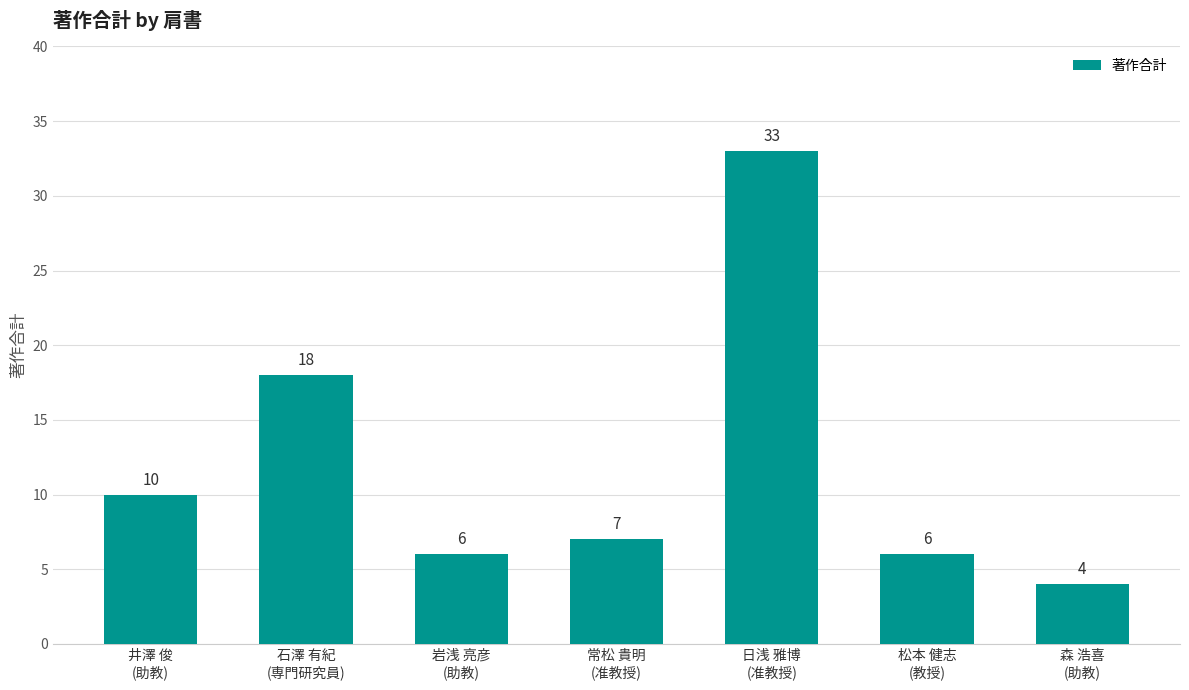

How many data points does each series have?

7